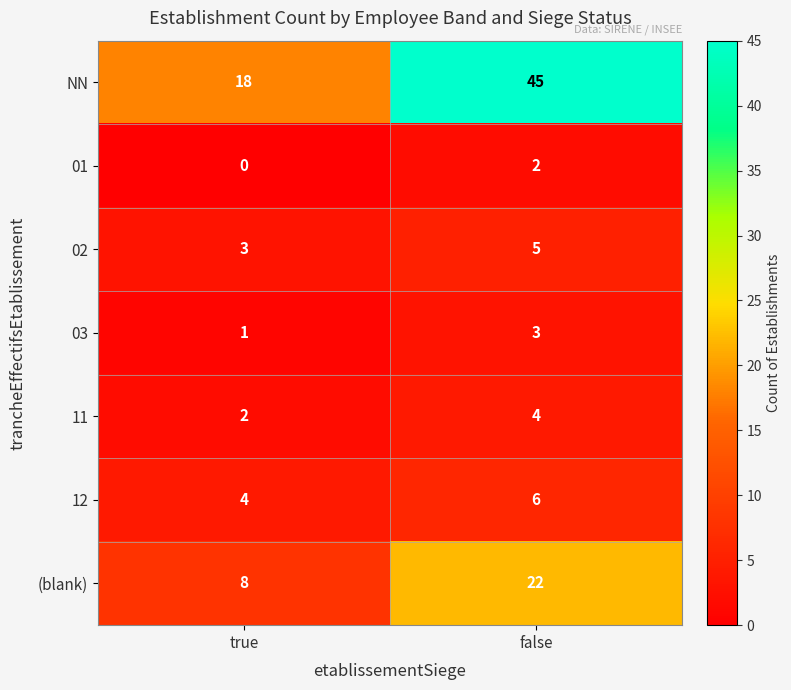

Reading left to right, list all the values displayed in this chart.

NN: 18	45
01: 0	2
02: 3	5
03: 1	3
11: 2	4
12: 4	6
(blank): 8	22